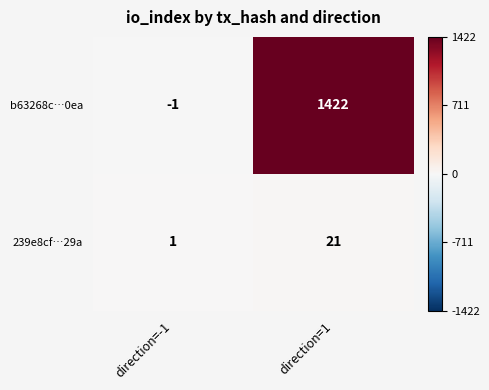

Reading left to right, transcribe all the data shown in this chart.

b63268c…0ea: -1	1422
239e8cf…29a: 1	21